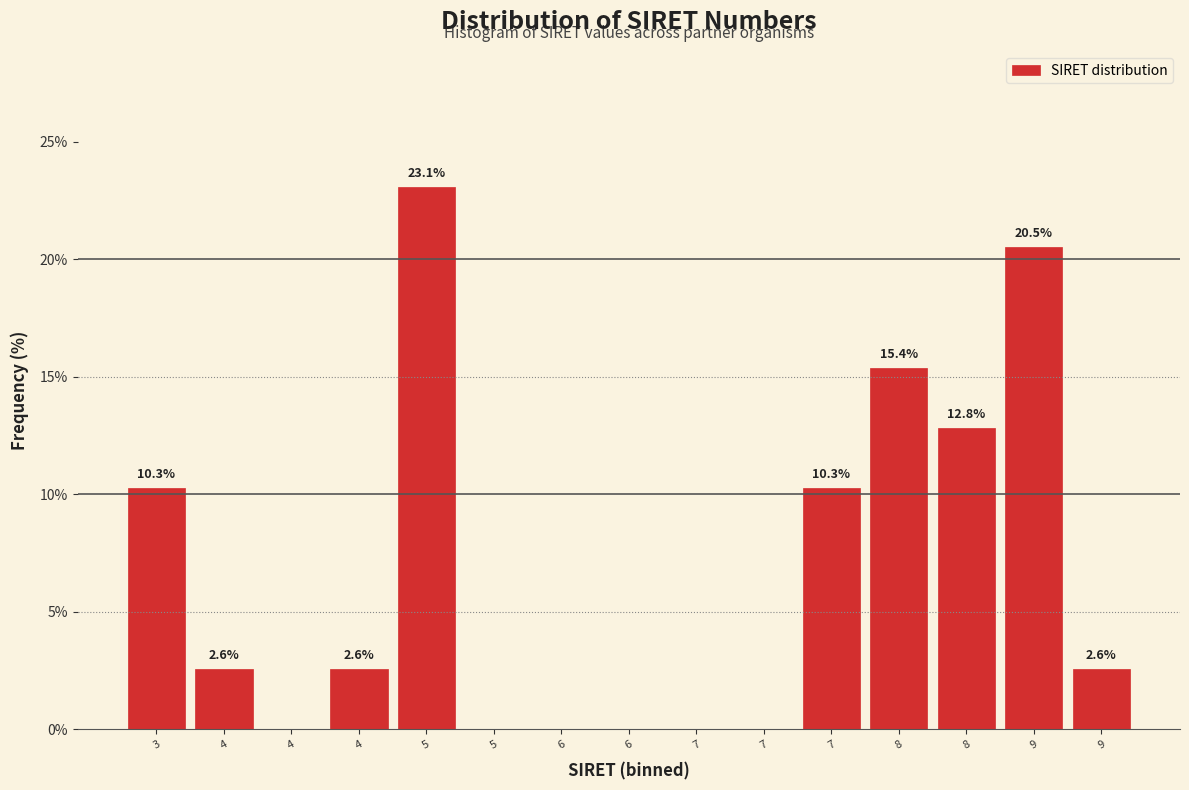

Count the number of values greater than 2.

9